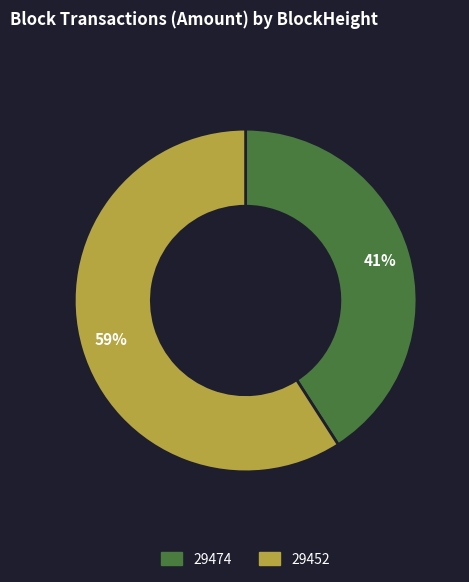

What is the smallest slice in the pie chart?

29474